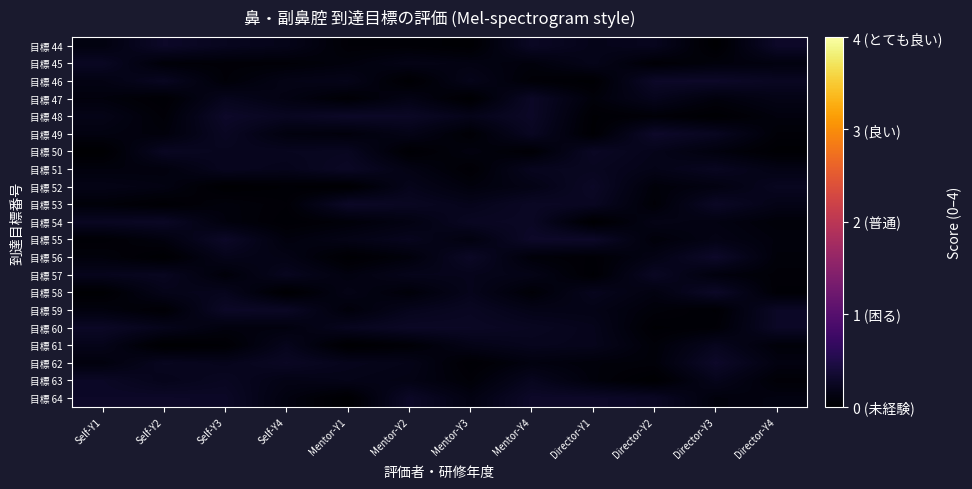

Reading left to right, what are all the values shown in this chart?

目標 44: Self-Y1=0.1	Self-Y2=0.3	Self-Y3=0.2	Self-Y4=0.2	Mentor-Y1=0.0	Mentor-Y2=0.0	Mentor-Y3=0.0	Mentor-Y4=0.3	Director-Y1=0.2	Director-Y2=0.2	Director-Y3=0.0	Director-Y4=0.3
目標 45: Self-Y1=0.2	Self-Y2=0.1	Self-Y3=0.1	Self-Y4=0.1	Mentor-Y1=0.1	Mentor-Y2=0.2	Mentor-Y3=0.1	Mentor-Y4=0.1	Director-Y1=0.2	Director-Y2=0.0	Director-Y3=0.1	Director-Y4=0.1
目標 46: Self-Y1=0.1	Self-Y2=0.2	Self-Y3=0.1	Self-Y4=0.2	Mentor-Y1=0.2	Mentor-Y2=0.0	Mentor-Y3=0.2	Mentor-Y4=0.1	Director-Y1=0.0	Director-Y2=0.3	Director-Y3=0.3	Director-Y4=0.2
目標 47: Self-Y1=0.1	Self-Y2=0.0	Self-Y3=0.2	Self-Y4=0.1	Mentor-Y1=0.0	Mentor-Y2=0.1	Mentor-Y3=0.0	Mentor-Y4=0.3	Director-Y1=0.1	Director-Y2=0.2	Director-Y3=0.1	Director-Y4=0.2
目標 48: Self-Y1=0.2	Self-Y2=0.1	Self-Y3=0.3	Self-Y4=0.2	Mentor-Y1=0.3	Mentor-Y2=0.3	Mentor-Y3=0.2	Mentor-Y4=0.3	Director-Y1=0.0	Director-Y2=0.1	Director-Y3=0.0	Director-Y4=0.1
目標 49: Self-Y1=0.1	Self-Y2=0.1	Self-Y3=0.2	Self-Y4=0.1	Mentor-Y1=0.1	Mentor-Y2=0.2	Mentor-Y3=0.0	Mentor-Y4=0.2	Director-Y1=0.0	Director-Y2=0.3	Director-Y3=0.2	Director-Y4=0.1
目標 50: Self-Y1=0.0	Self-Y2=0.2	Self-Y3=0.2	Self-Y4=0.2	Mentor-Y1=0.2	Mentor-Y2=0.0	Mentor-Y3=0.1	Mentor-Y4=0.0	Director-Y1=0.3	Director-Y2=0.2	Director-Y3=0.1	Director-Y4=0.0
目標 51: Self-Y1=0.1	Self-Y2=0.1	Self-Y3=0.2	Self-Y4=0.2	Mentor-Y1=0.3	Mentor-Y2=0.1	Mentor-Y3=0.0	Mentor-Y4=0.2	Director-Y1=0.2	Director-Y2=0.2	Director-Y3=0.2	Director-Y4=0.1
目標 52: Self-Y1=0.2	Self-Y2=0.1	Self-Y3=0.0	Self-Y4=0.0	Mentor-Y1=0.0	Mentor-Y2=0.2	Mentor-Y3=0.1	Mentor-Y4=0.2	Director-Y1=0.3	Director-Y2=0.1	Director-Y3=0.1	Director-Y4=0.2
目標 53: Self-Y1=0.1	Self-Y2=0.0	Self-Y3=0.1	Self-Y4=0.0	Mentor-Y1=0.3	Mentor-Y2=0.2	Mentor-Y3=0.2	Mentor-Y4=0.3	Director-Y1=0.2	Director-Y2=0.1	Director-Y3=0.3	Director-Y4=0.2
目標 54: Self-Y1=0.2	Self-Y2=0.3	Self-Y3=0.1	Self-Y4=0.0	Mentor-Y1=0.1	Mentor-Y2=0.1	Mentor-Y3=0.2	Mentor-Y4=0.3	Director-Y1=0.0	Director-Y2=0.2	Director-Y3=0.1	Director-Y4=0.1
目標 55: Self-Y1=0.0	Self-Y2=0.1	Self-Y3=0.3	Self-Y4=0.1	Mentor-Y1=0.2	Mentor-Y2=0.2	Mentor-Y3=0.1	Mentor-Y4=0.3	Director-Y1=0.3	Director-Y2=0.1	Director-Y3=0.1	Director-Y4=0.1
目標 56: Self-Y1=0.1	Self-Y2=0.0	Self-Y3=0.2	Self-Y4=0.2	Mentor-Y1=0.0	Mentor-Y2=0.1	Mentor-Y3=0.3	Mentor-Y4=0.1	Director-Y1=0.0	Director-Y2=0.1	Director-Y3=0.3	Director-Y4=0.1
目標 57: Self-Y1=0.2	Self-Y2=0.2	Self-Y3=0.1	Self-Y4=0.2	Mentor-Y1=0.1	Mentor-Y2=0.2	Mentor-Y3=0.2	Mentor-Y4=0.2	Director-Y1=0.0	Director-Y2=0.3	Director-Y3=0.1	Director-Y4=0.1
目標 58: Self-Y1=0.0	Self-Y2=0.2	Self-Y3=0.2	Self-Y4=0.0	Mentor-Y1=0.2	Mentor-Y2=0.1	Mentor-Y3=0.2	Mentor-Y4=0.1	Director-Y1=0.2	Director-Y2=0.1	Director-Y3=0.3	Director-Y4=0.0
目標 59: Self-Y1=0.1	Self-Y2=0.0	Self-Y3=0.3	Self-Y4=0.3	Mentor-Y1=0.1	Mentor-Y2=0.2	Mentor-Y3=0.2	Mentor-Y4=0.2	Director-Y1=0.2	Director-Y2=0.1	Director-Y3=0.0	Director-Y4=0.3
目標 60: Self-Y1=0.3	Self-Y2=0.2	Self-Y3=0.1	Self-Y4=0.1	Mentor-Y1=0.2	Mentor-Y2=0.3	Mentor-Y3=0.3	Mentor-Y4=0.2	Director-Y1=0.2	Director-Y2=0.0	Director-Y3=0.0	Director-Y4=0.3
目標 61: Self-Y1=0.2	Self-Y2=0.0	Self-Y3=0.0	Self-Y4=0.2	Mentor-Y1=0.0	Mentor-Y2=0.0	Mentor-Y3=0.2	Mentor-Y4=0.2	Director-Y1=0.2	Director-Y2=0.1	Director-Y3=0.2	Director-Y4=0.1
目標 62: Self-Y1=0.1	Self-Y2=0.2	Self-Y3=0.2	Self-Y4=0.3	Mentor-Y1=0.2	Mentor-Y2=0.2	Mentor-Y3=0.0	Mentor-Y4=0.1	Director-Y1=0.1	Director-Y2=0.1	Director-Y3=0.3	Director-Y4=0.1
目標 63: Self-Y1=0.3	Self-Y2=0.2	Self-Y3=0.2	Self-Y4=0.2	Mentor-Y1=0.2	Mentor-Y2=0.1	Mentor-Y3=0.1	Mentor-Y4=0.2	Director-Y1=0.1	Director-Y2=0.0	Director-Y3=0.2	Director-Y4=0.1
目標 64: Self-Y1=0.3	Self-Y2=0.3	Self-Y3=0.3	Self-Y4=0.1	Mentor-Y1=0.0	Mentor-Y2=0.3	Mentor-Y3=0.1	Mentor-Y4=0.3	Director-Y1=0.3	Director-Y2=0.3	Director-Y3=0.1	Director-Y4=0.1